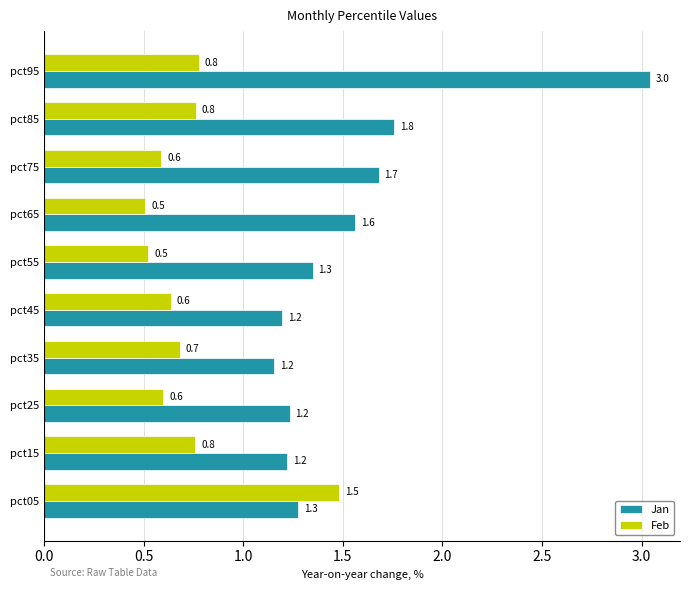

What is the total value across all series at pct25?

1.8